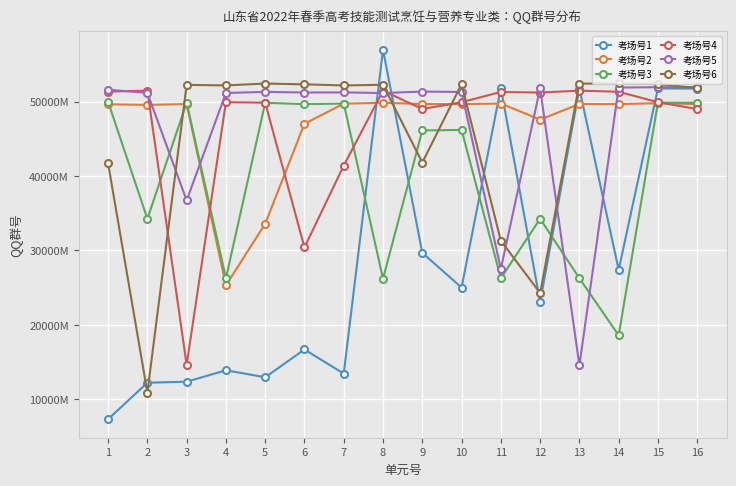

What is the sum of all 考场号5 values?

7476975963